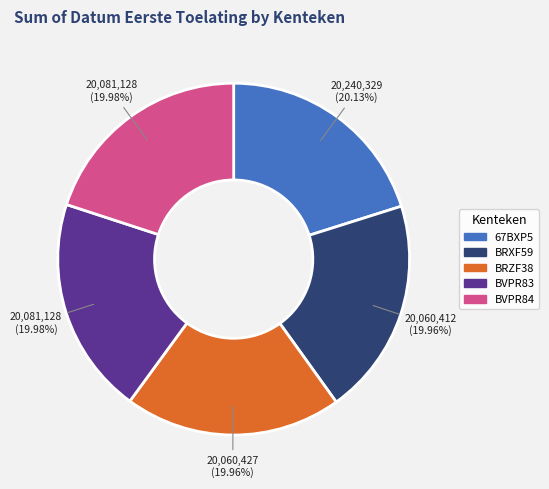

How many slices are in this pie chart?

5